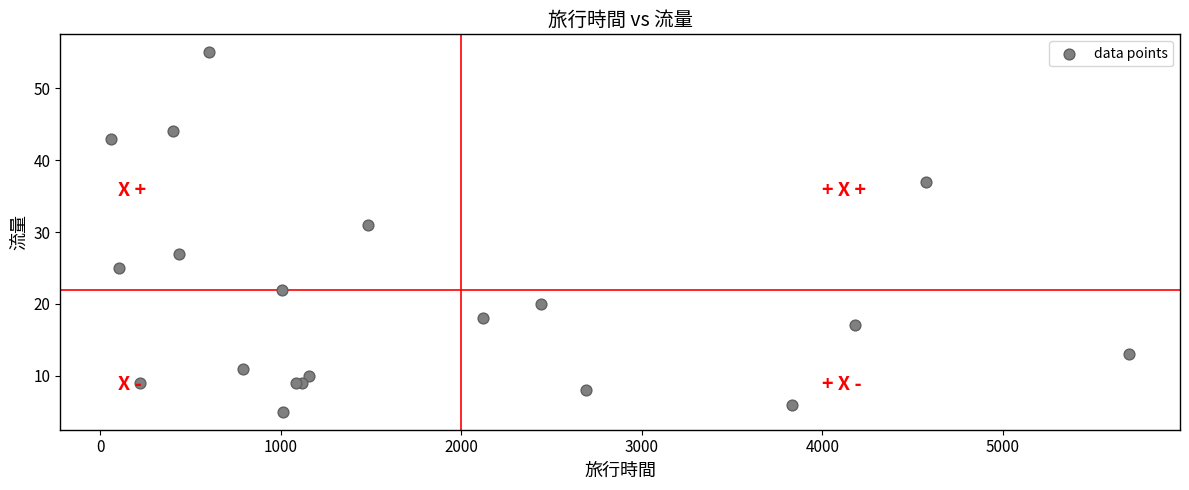

What Y value in the scatter plot is closest to 30?

31